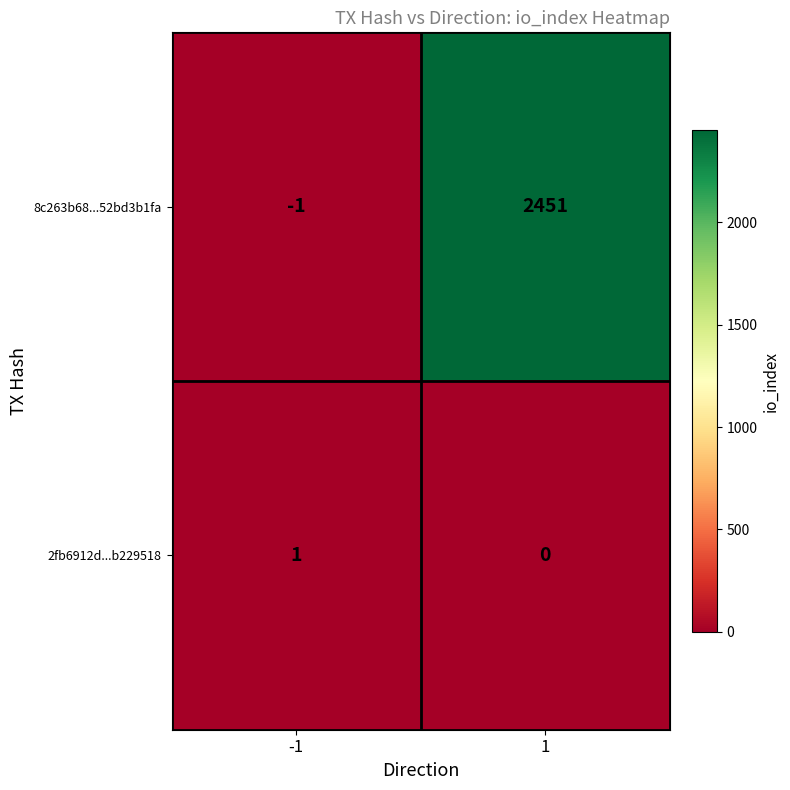

What is the sum of all 8c263b68...52bd3b1fa values?

2450